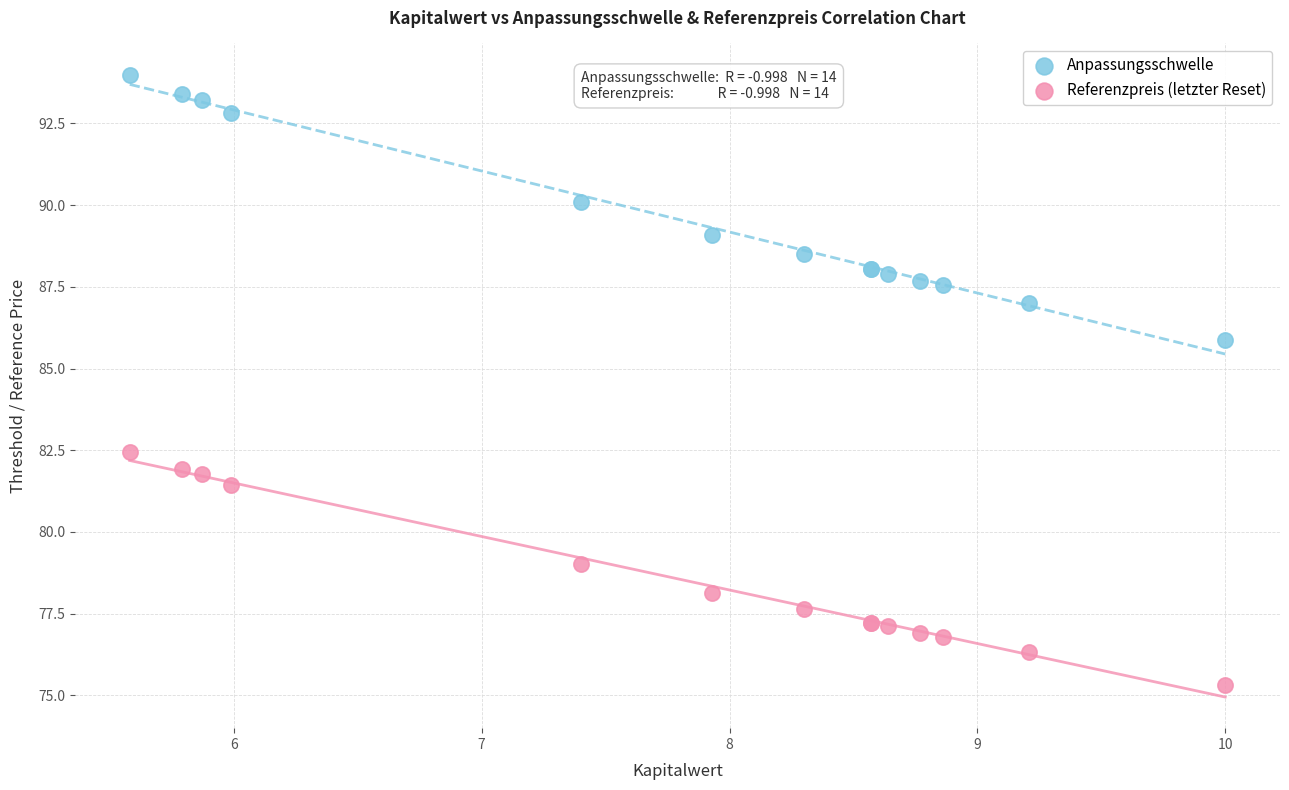

Which series reaches the maximum Y coordinate?

Anpassungsschwelle